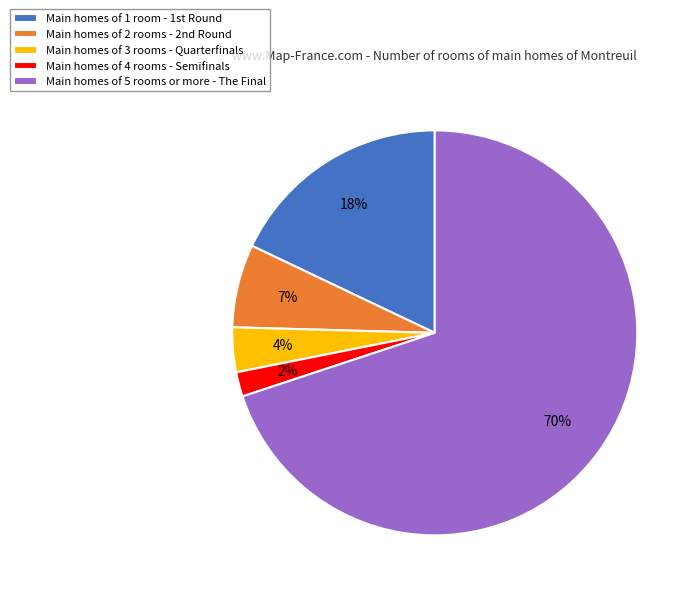

How many slices are in this pie chart?

5